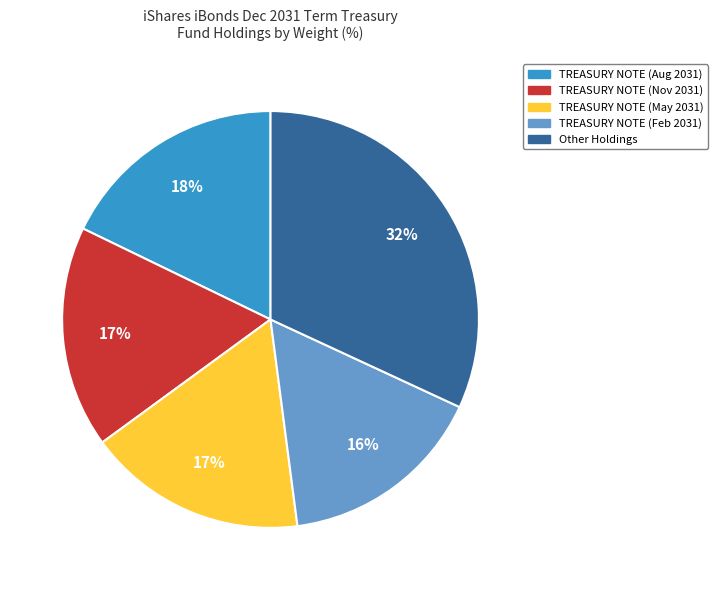

To the nearest percent, what is the average slice percentage?

20%